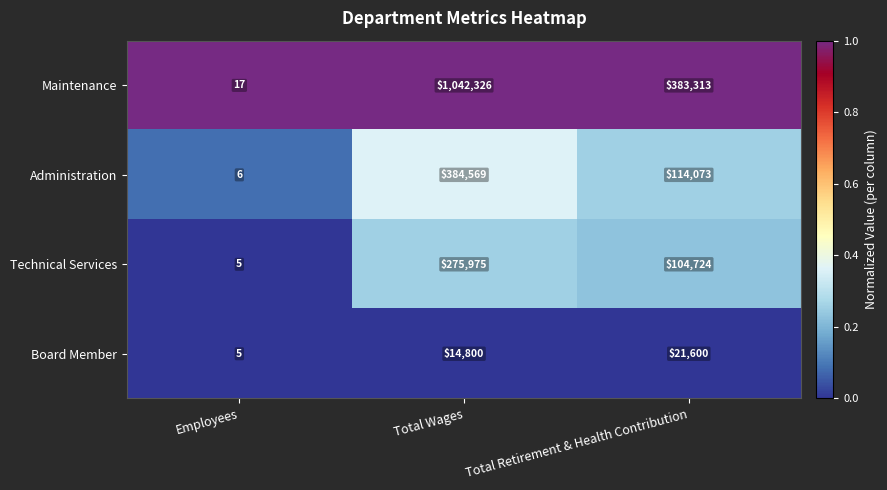

Where is Technical Services nearest to the value 137990?

Total Retirement & Health Contribution